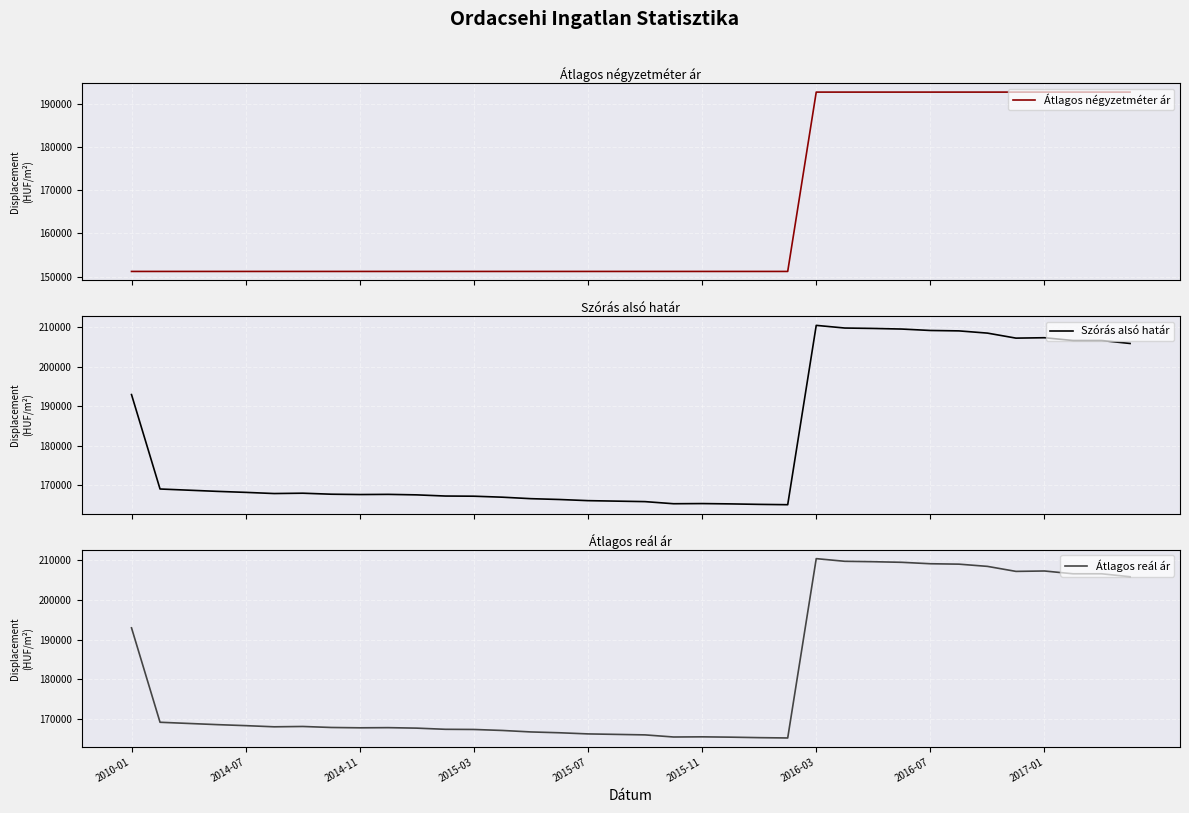

What is the lowest value of the Átlagos reál ár series?

165139